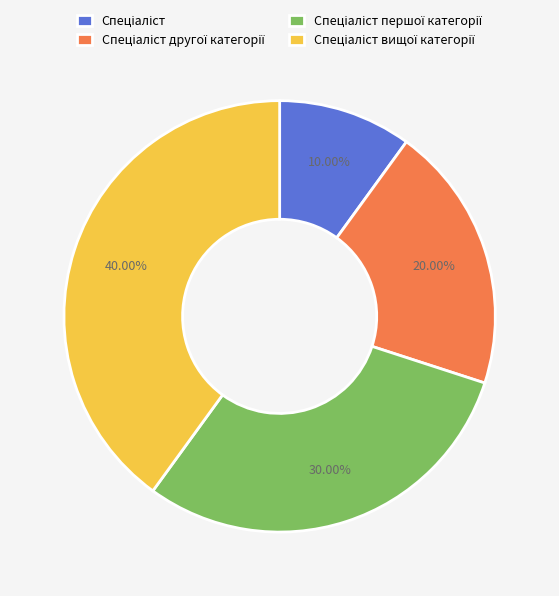

Is there a majority slice in this chart?

No